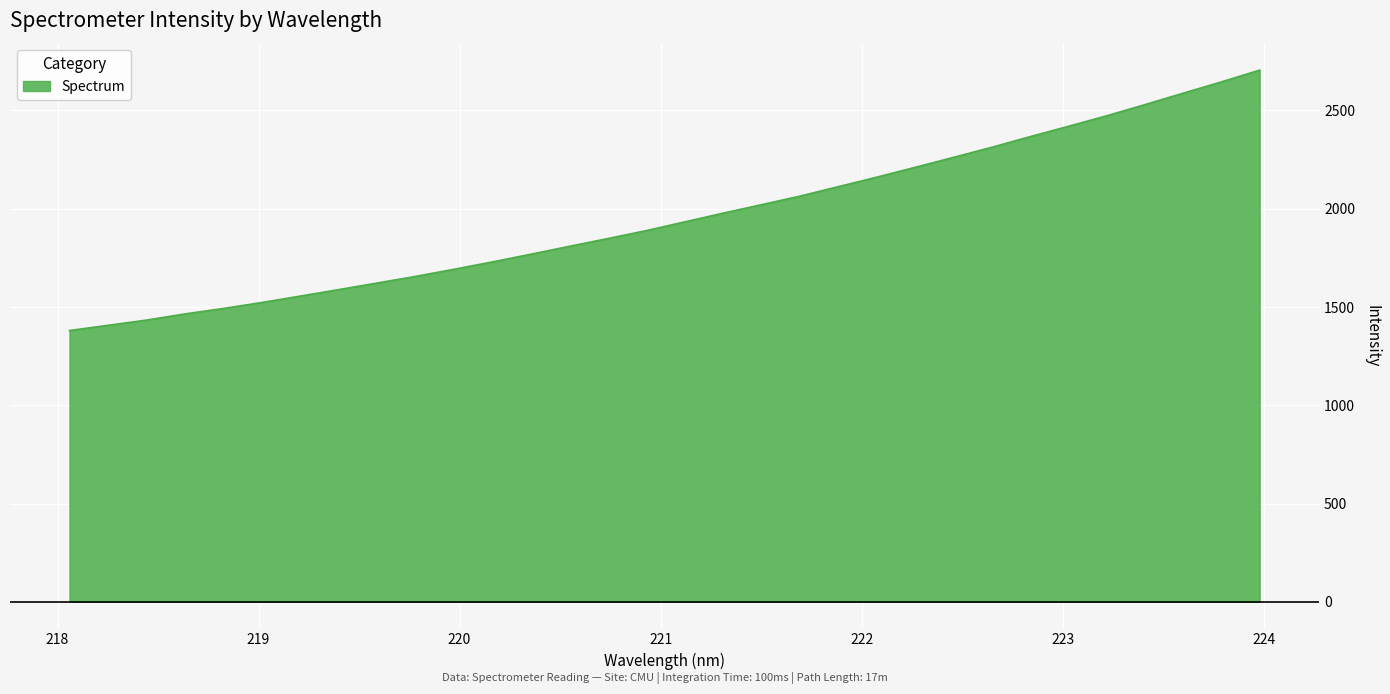

What is the minimum value shown in the chart?

1380.2